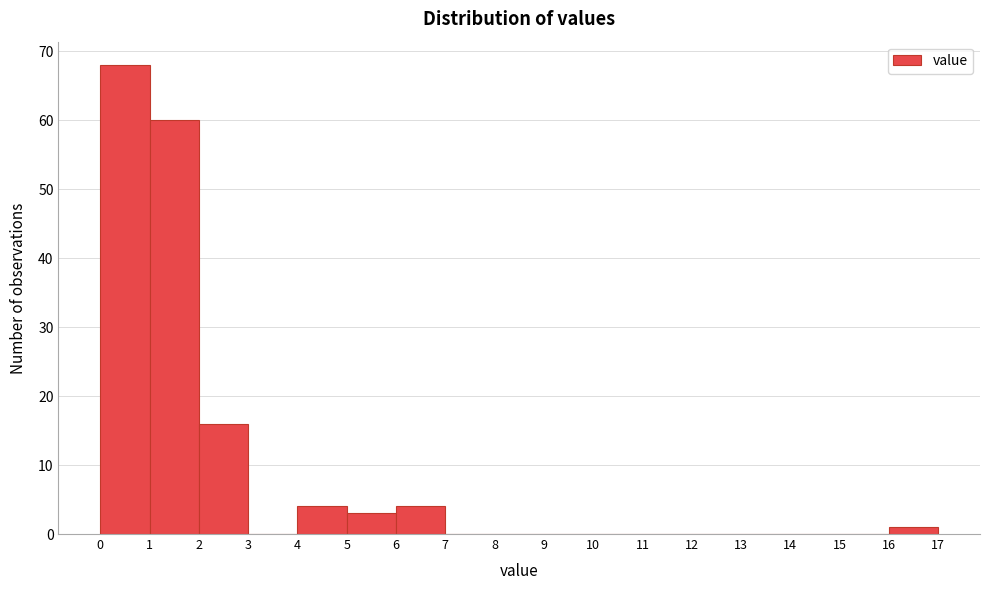

Reading left to right, transcribe this chart: for each bar, give the range it covers on the x-axis and its height. The values are not printed on the chart, so give them approximately, as read against the axis.

0 to 1: 68
1 to 2: 60
2 to 3: 16
3 to 4: 0
4 to 5: 4
5 to 6: 3
6 to 7: 4
7 to 8: 0
8 to 9: 0
9 to 10: 0
10 to 11: 0
11 to 12: 0
12 to 13: 0
13 to 14: 0
14 to 15: 0
15 to 16: 0
16 to 17: 1